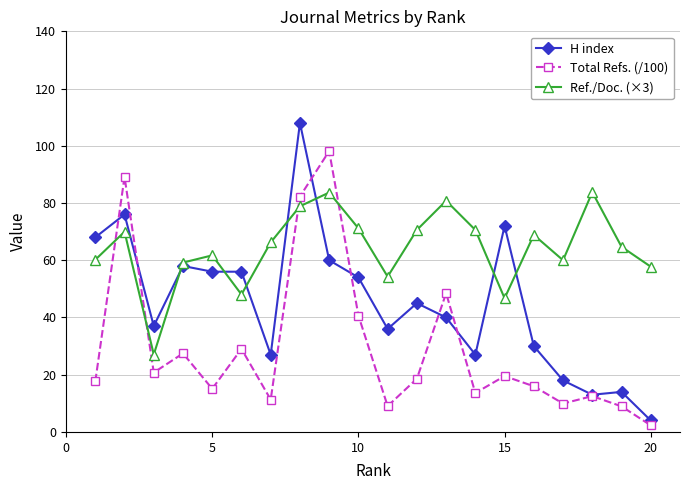

What is the maximum value for Ref./Doc. (×3)?

83.8